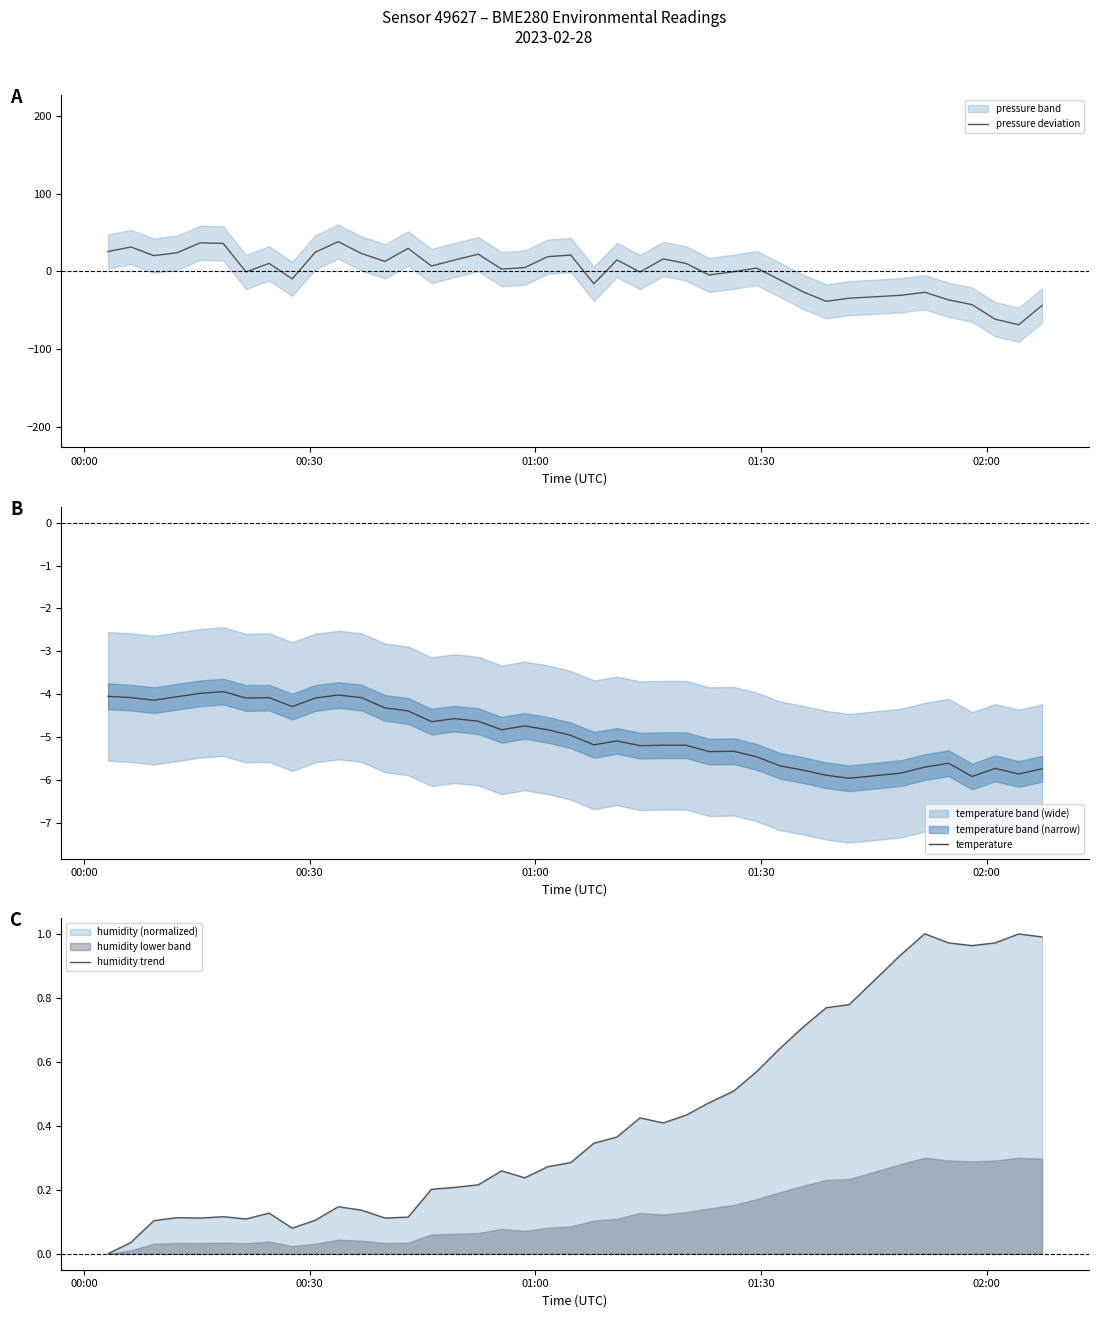

Count the number of categories in the chart.

40